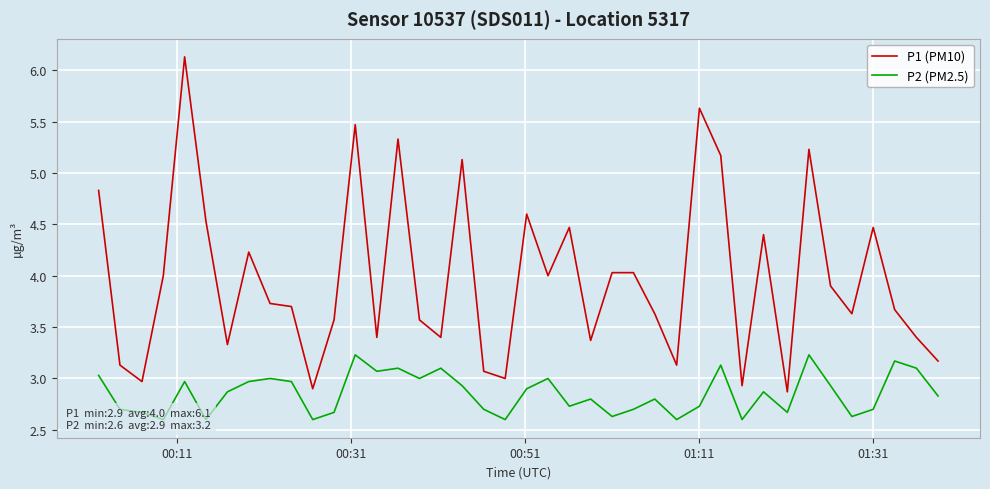

What is the maximum value for P1 (PM10)?

6.1